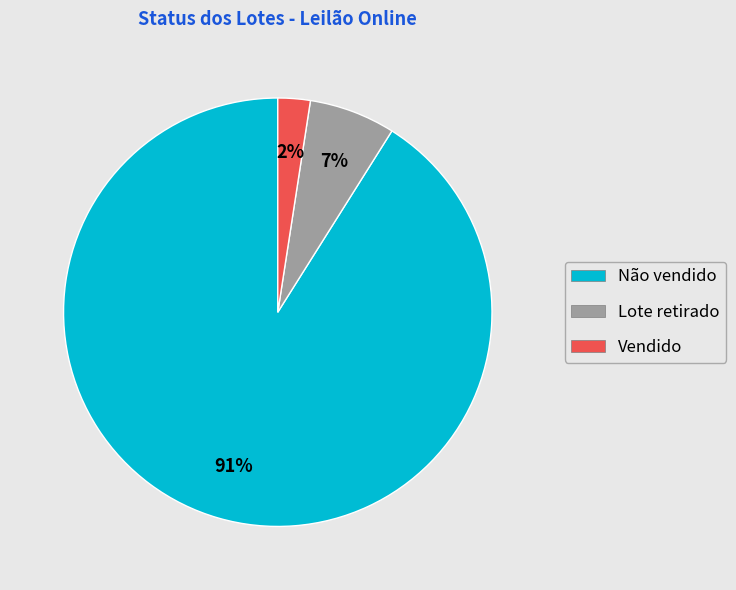

Which has a higher value, Vendido or Não vendido?

Não vendido